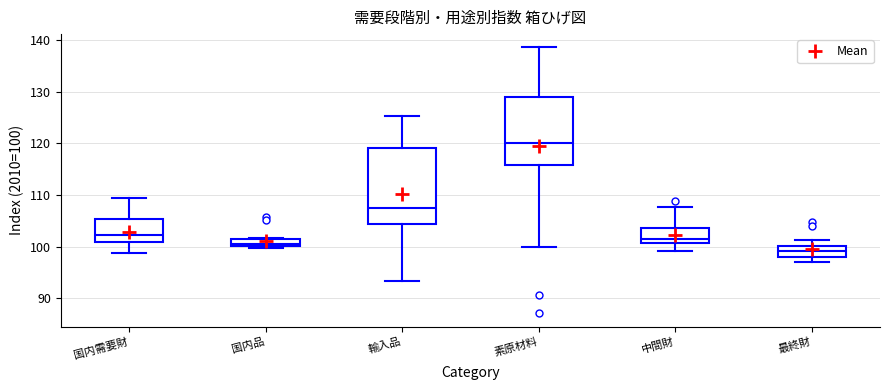

Comparing the boxes themselves (not the whiskers), which one is the tallest?

輸入品